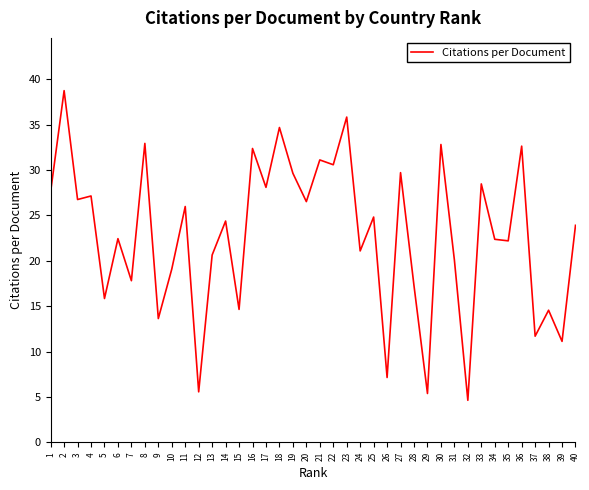

Which label corresponds to the largest value in the chart?

2